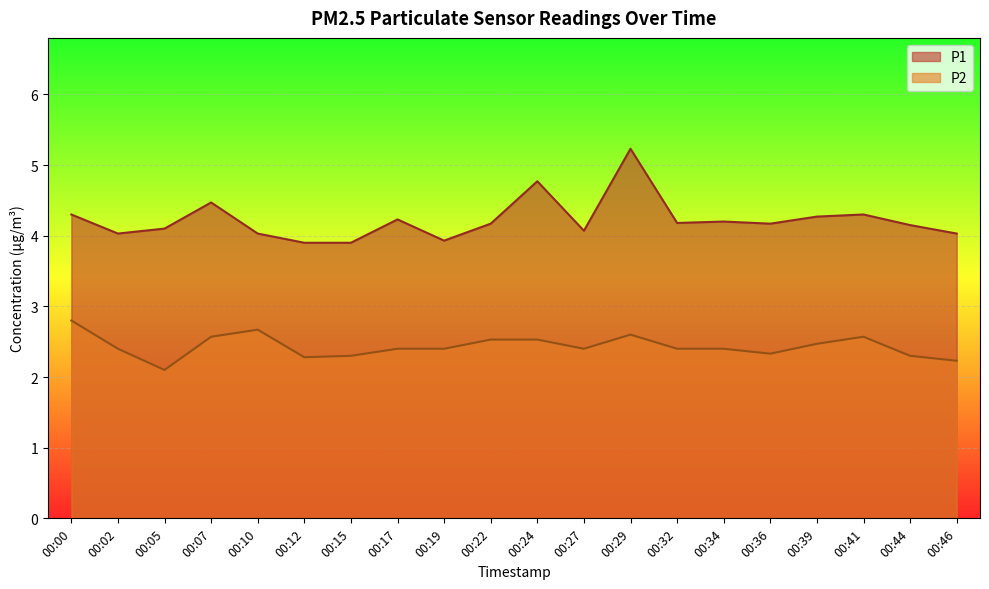

True or false: P2 and P1 cross at least once.

False